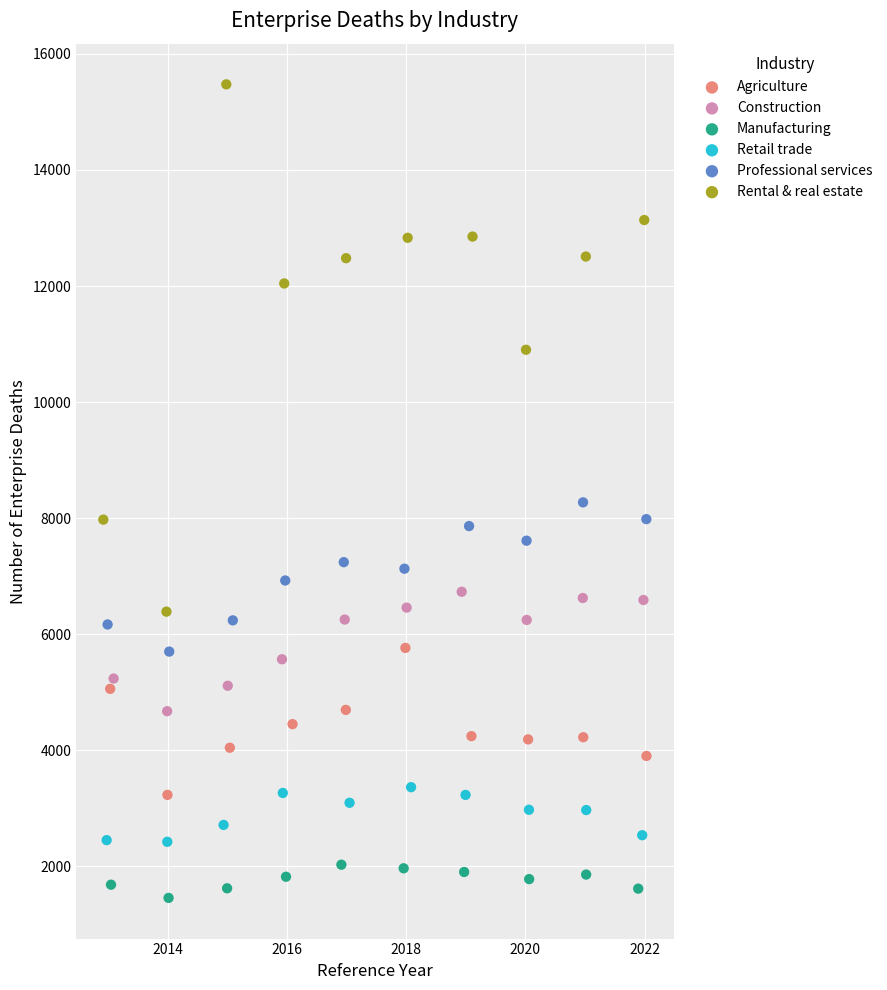

Which series contains the highest Y value?

Rental & real estate